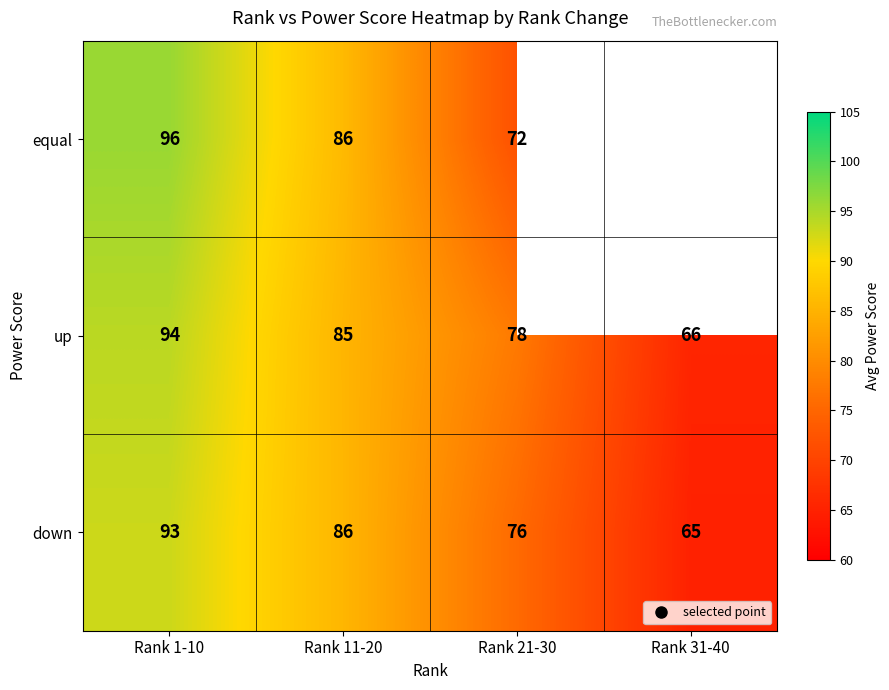

What is the minimum value shown in the chart?

65.0